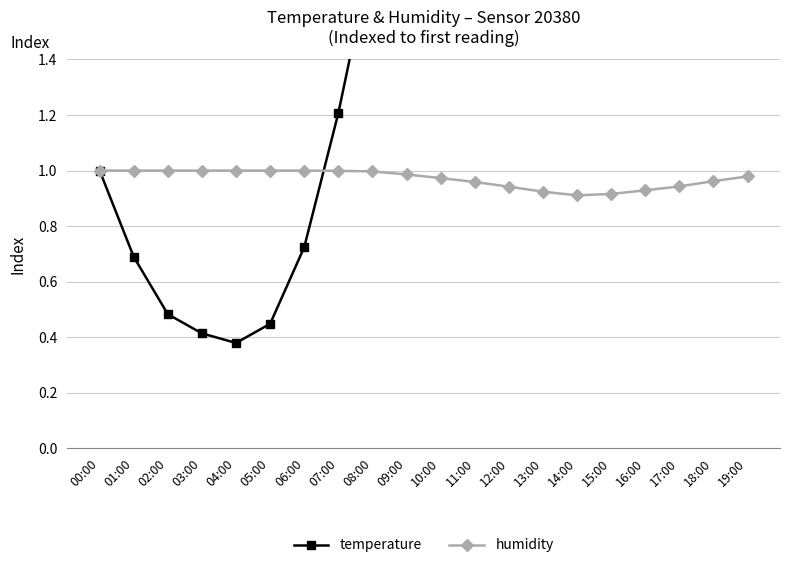

True or false: temperature and humidity cross at least once.

True